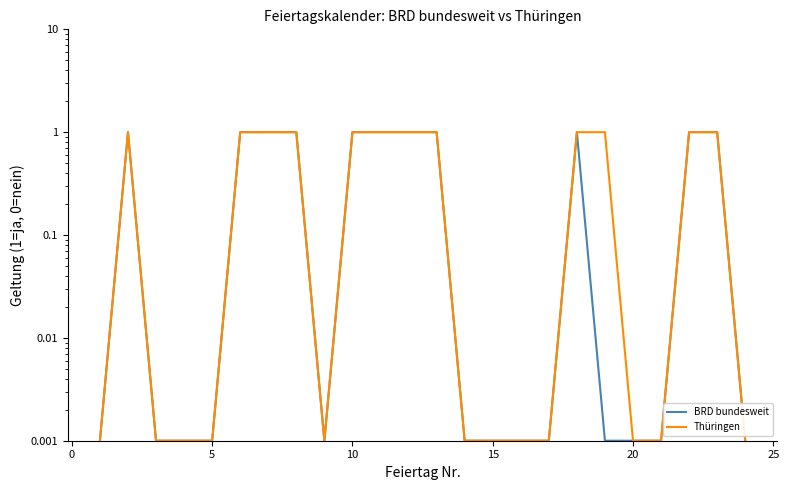

At how many categories does at least one series exceed 0?

24